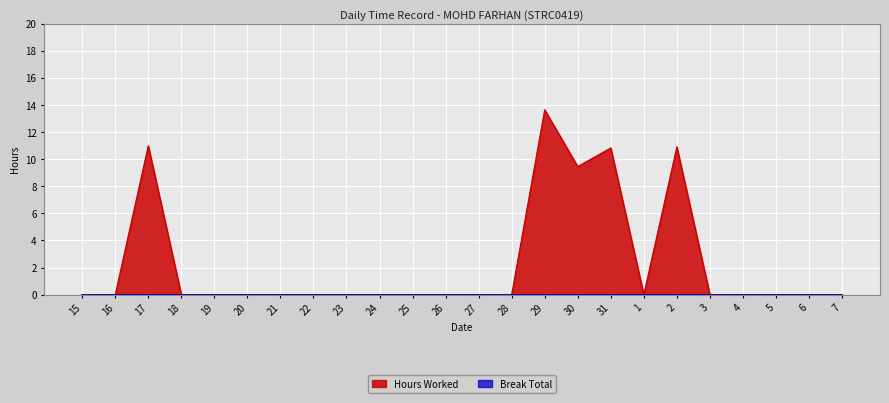

List the labels in order of value, smallest first.

15, 16, 18, 19, 20, 21, 22, 23, 24, 25, 26, 27, 28, 1, 3, 4, 5, 6, 7, 30, 31, 2, 17, 29